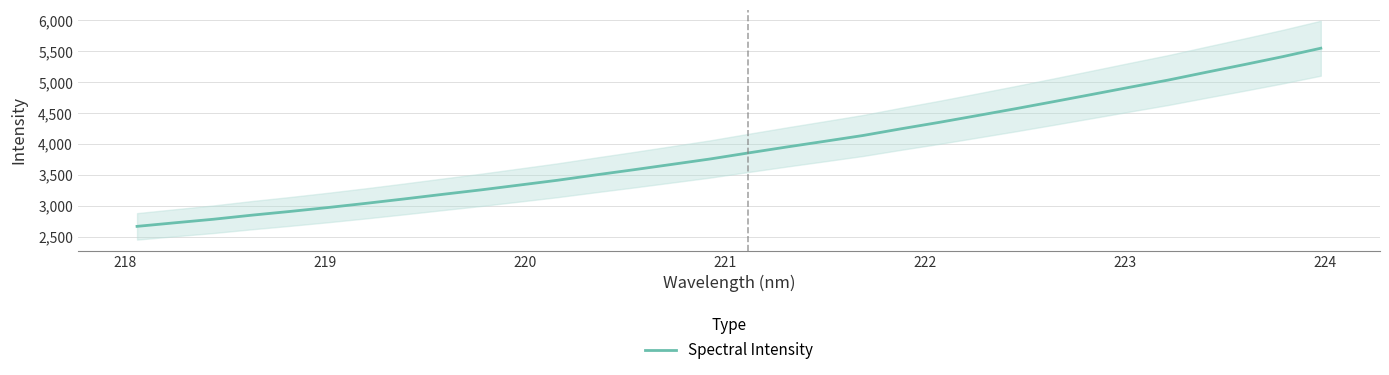

How many data points are less than 3857?

16